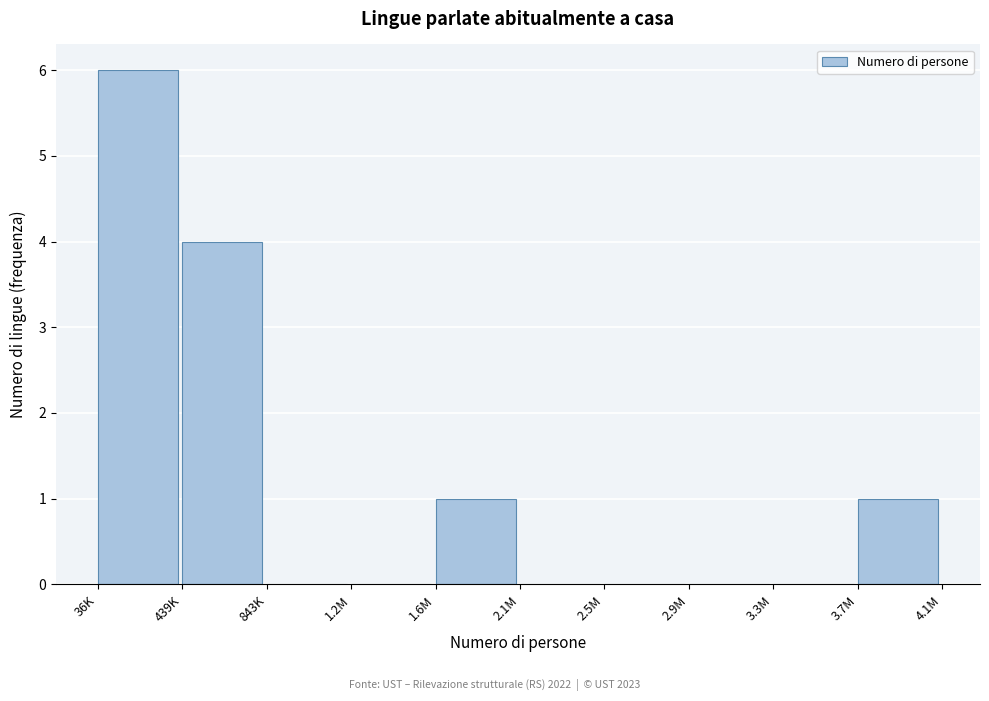

Reading left to right, transcribe all the data shown in this chart.

36K=6	439K=4	843K=0	1.2M=0	1.6M=1	2.1M=0	2.5M=0	2.9M=0	3.3M=0	3.7M=1